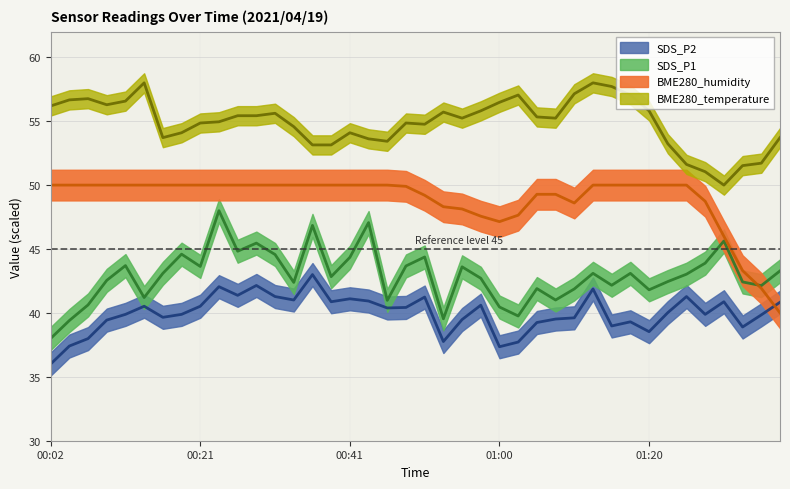

Reading right to left, what are all the values shown in this chart?

SDS_P1: 01:37=43.3	01:35=42.1	01:32=42.4	01:30=45.6	01:28=43.9	01:25=43.0	01:23=42.5	01:20=41.8	01:18=43.1	01:15=42.2	01:13=43.1	01:10=41.9	01:08=41.0	01:05=41.9	01:03=39.8	01:00=40.5	00:58=42.7	00:55=43.6	00:53=39.5	00:51=44.4	00:48=43.7	00:46=41.0	00:43=47.1	00:41=44.3	00:38=42.8	00:36=46.8	00:33=42.4	00:31=44.6	00:28=45.5	00:26=44.8	00:24=48.0	00:21=43.6	00:19=44.6	00:16=43.1	00:14=41.2	00:11=43.7	00:09=42.5	00:06=40.6	00:04=39.4	00:02=38.0
SDS_P2: 01:37=40.8	01:35=39.8	01:32=38.9	01:30=40.9	01:28=39.9	01:25=41.3	01:23=40.0	01:20=38.5	01:18=39.3	01:15=39.0	01:13=41.9	01:10=39.6	01:08=39.5	01:05=39.2	01:03=37.7	01:00=37.4	00:58=40.6	00:55=39.5	00:53=37.8	00:51=41.2	00:48=40.4	00:46=40.4	00:43=40.9	00:41=41.1	00:38=40.9	00:36=43.0	00:33=41.0	00:31=41.3	00:28=42.1	00:26=41.4	00:24=42.1	00:21=40.5	00:19=39.9	00:16=39.7	00:14=40.5	00:11=39.9	00:09=39.4	00:06=38.0	00:04=37.4	00:02=36.0
BME280_humidity: 01:37=40.0	01:35=41.9	01:32=43.3	01:30=46.0	01:28=48.7	01:25=50.0	01:23=50.0	01:20=50.0	01:18=50.0	01:15=50.0	01:13=50.0	01:10=48.6	01:08=49.3	01:05=49.3	01:03=47.6	01:00=47.1	00:58=47.6	00:55=48.1	00:53=48.3	00:51=49.2	00:48=49.9	00:46=50.0	00:43=50.0	00:41=50.0	00:38=50.0	00:36=50.0	00:33=50.0	00:31=50.0	00:28=50.0	00:26=50.0	00:24=50.0	00:21=50.0	00:19=50.0	00:16=50.0	00:14=50.0	00:11=50.0	00:09=50.0	00:06=50.0	00:04=50.0	00:02=50.0
BME280_temperature: 01:37=53.7	01:35=51.7	01:32=51.5	01:30=50.0	01:28=51.0	01:25=51.6	01:23=53.2	01:20=55.8	01:18=57.0	01:15=57.7	01:13=58.0	01:10=57.1	01:08=55.2	01:05=55.3	01:03=57.0	01:00=56.5	00:58=55.8	00:55=55.2	00:53=55.7	00:51=54.8	00:48=54.9	00:46=53.4	00:43=53.6	00:41=54.1	00:38=53.1	00:36=53.1	00:33=54.6	00:31=55.6	00:28=55.4	00:26=55.4	00:24=55.0	00:21=54.9	00:19=54.1	00:16=53.7	00:14=58.0	00:11=56.6	00:09=56.3	00:06=56.8	00:04=56.7	00:02=56.2